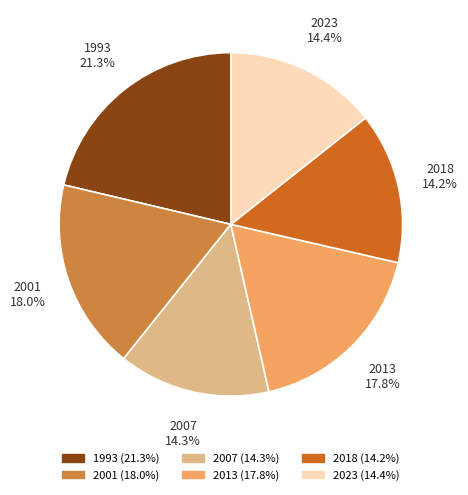

Which slice is the largest?

1993